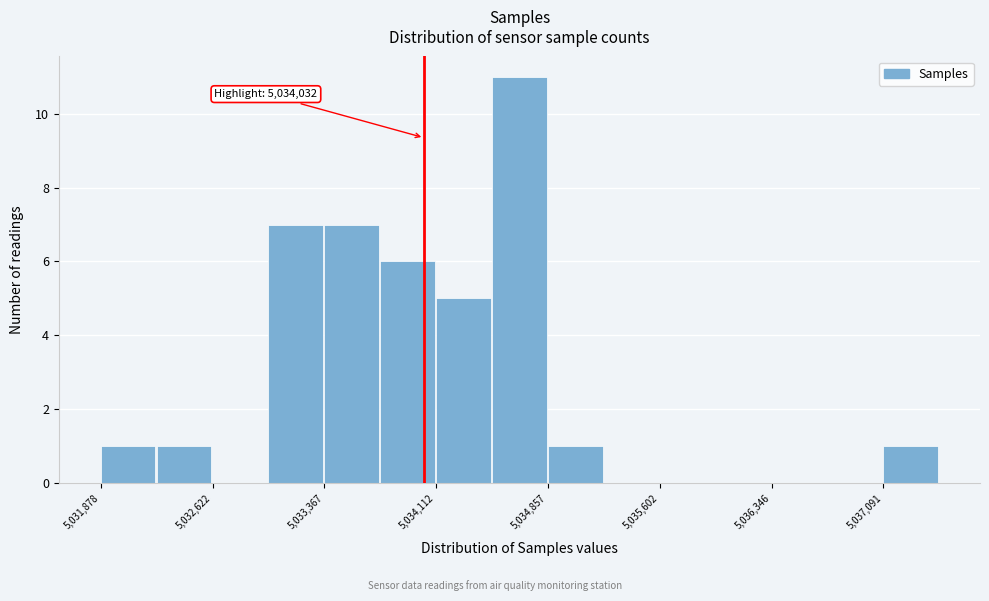

Around what value on the x-axis is the tallest bar? Give the approximate position of its centre, as read against the axis.

5034700